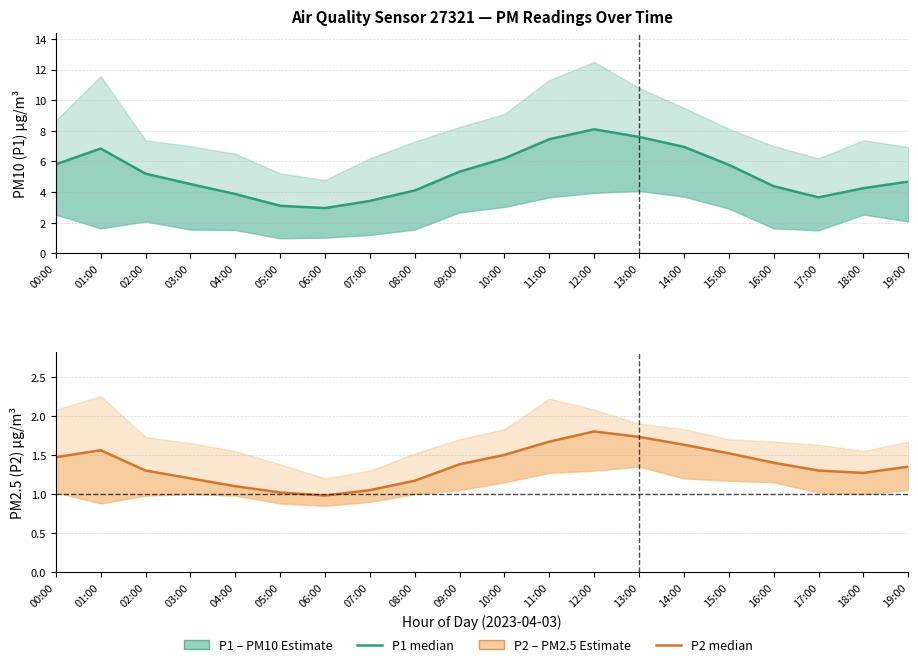

The P2 estimate series shows 1.3 at 02:00. True or false?

True